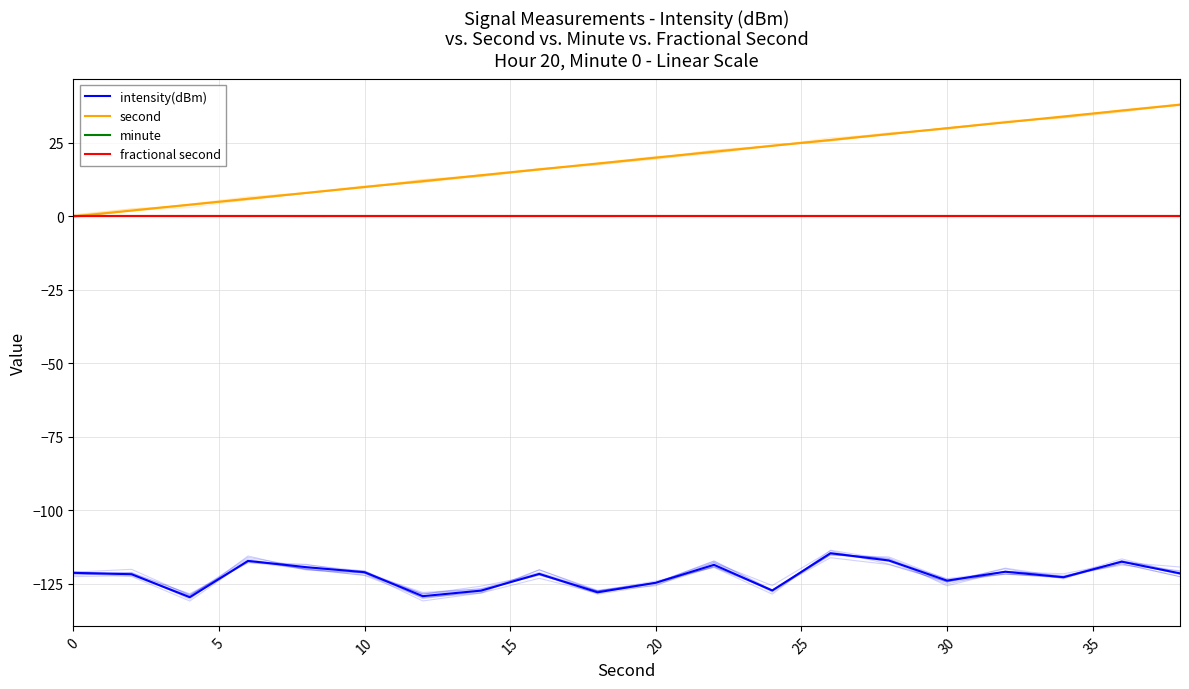

Which series has the largest range (max minus min)?

second